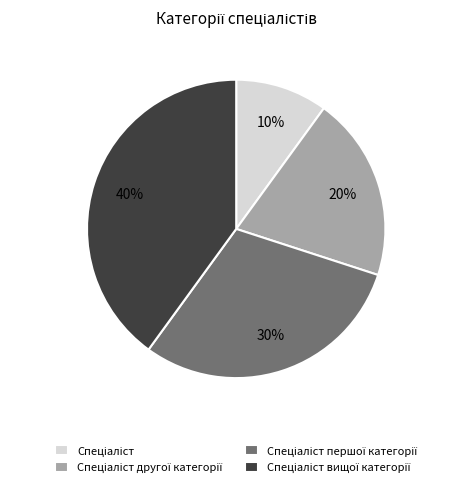

To the nearest percent, what is the average slice percentage?

25%